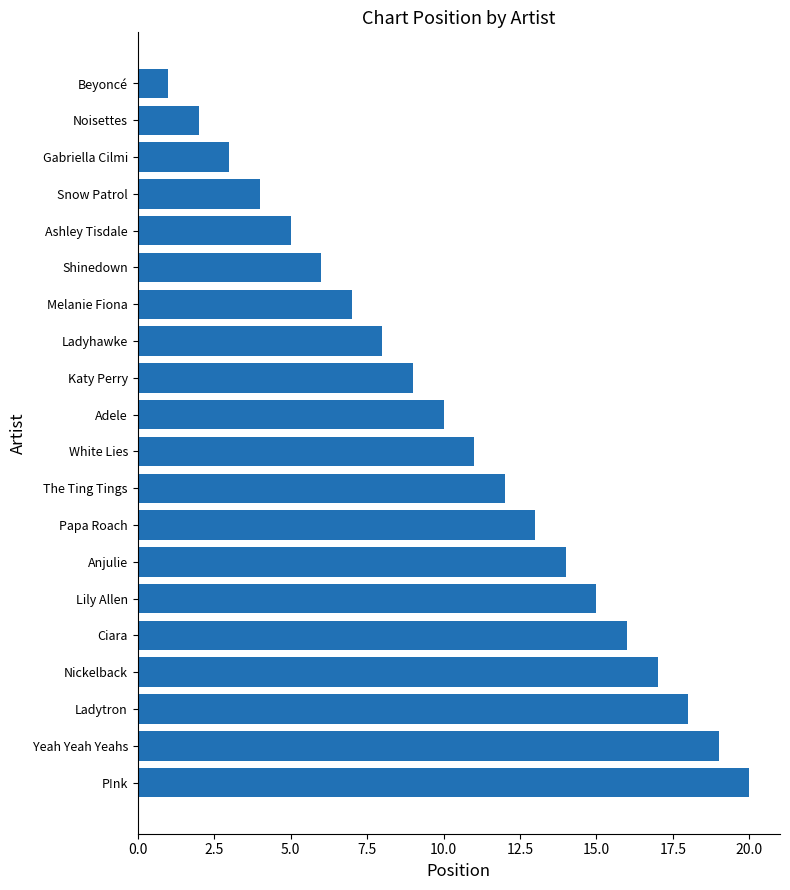

Reading bottom to top, what are all the values shown in this chart?

P!nk=20	Yeah Yeah Yeahs=19	Ladytron=18	Nickelback=17	Ciara=16	Lily Allen=15	Anjulie=14	Papa Roach=13	The Ting Tings=12	White Lies=11	Adele=10	Katy Perry=9	Ladyhawke=8	Melanie Fiona=7	Shinedown=6	Ashley Tisdale=5	Snow Patrol=4	Gabriella Cilmi=3	Noisettes=2	Beyoncé=1